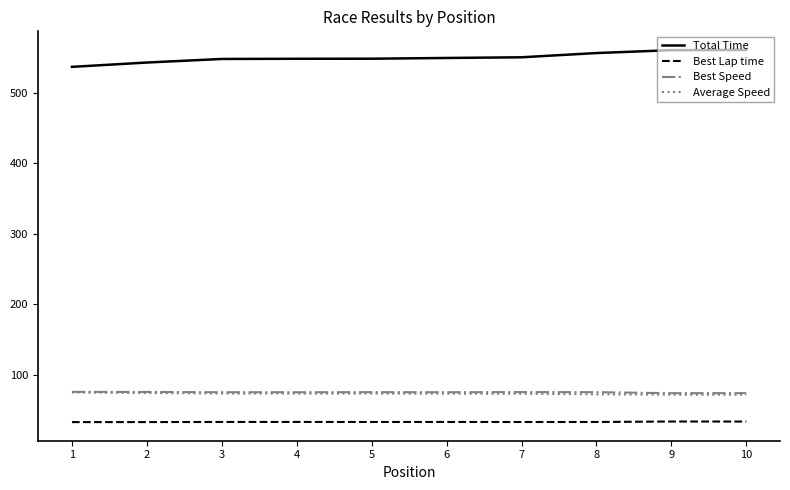

What is the sum of the Average Speed values at 1 and 2?

149.6